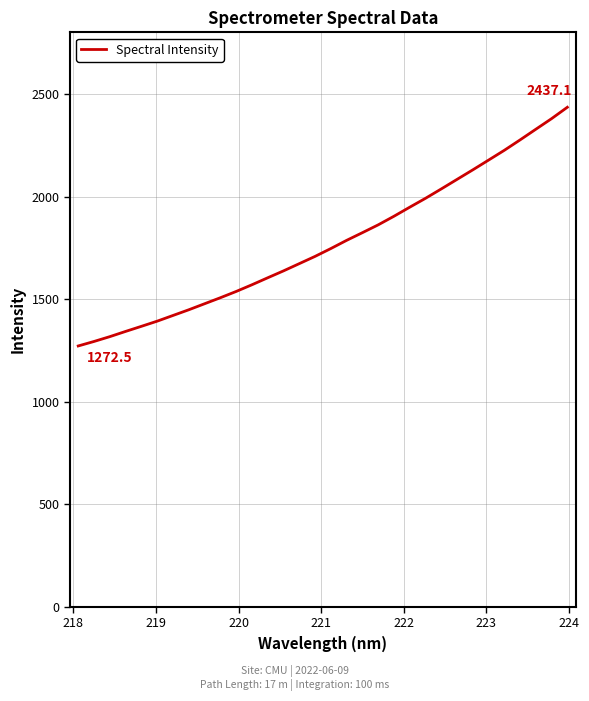

How many distinct data groups are displayed?

1